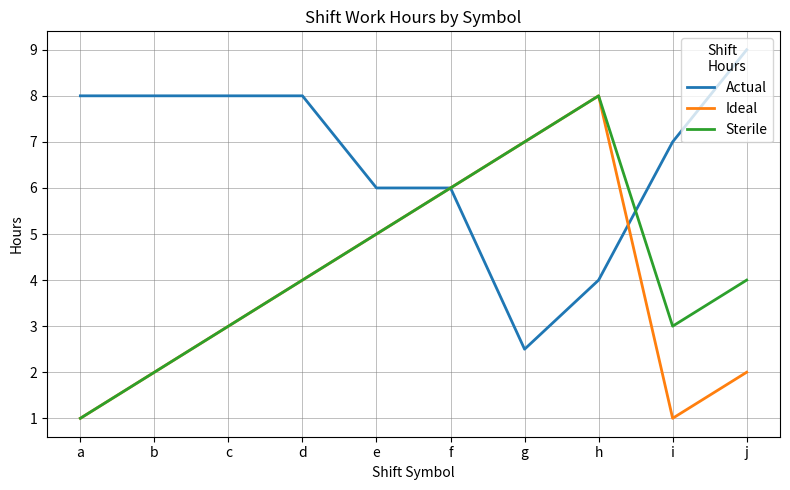

Is the value of Actual at a greater than the value of Ideal at c?

Yes